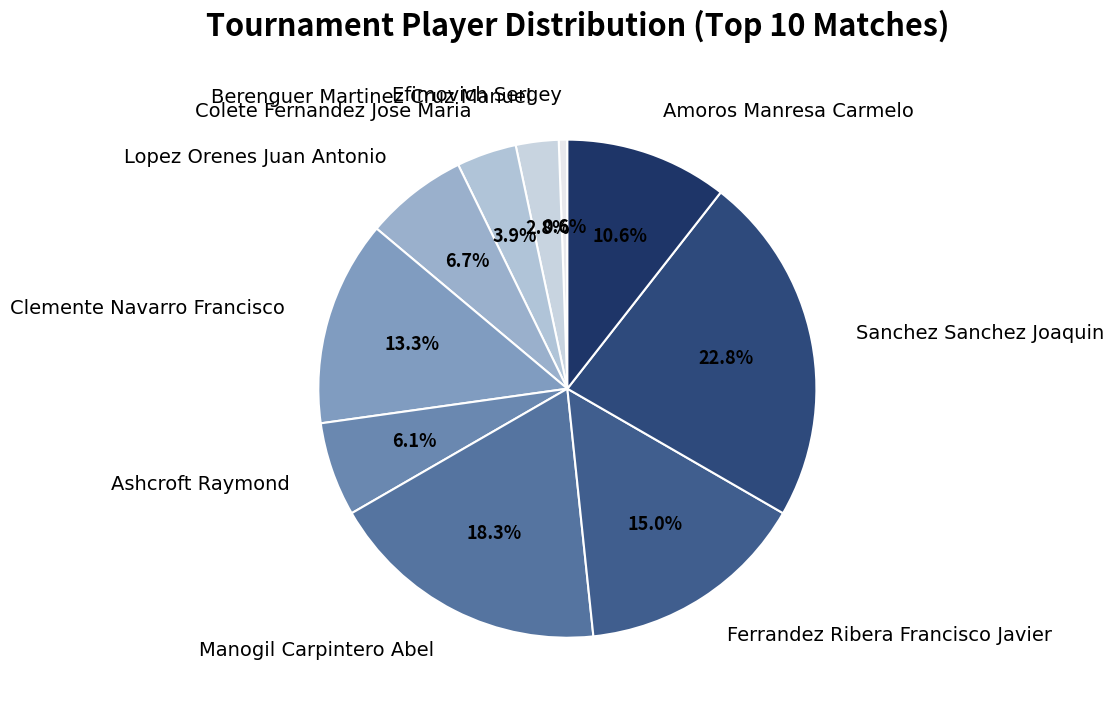

Does Efimovich Sergey account for over 50% of the chart?

No